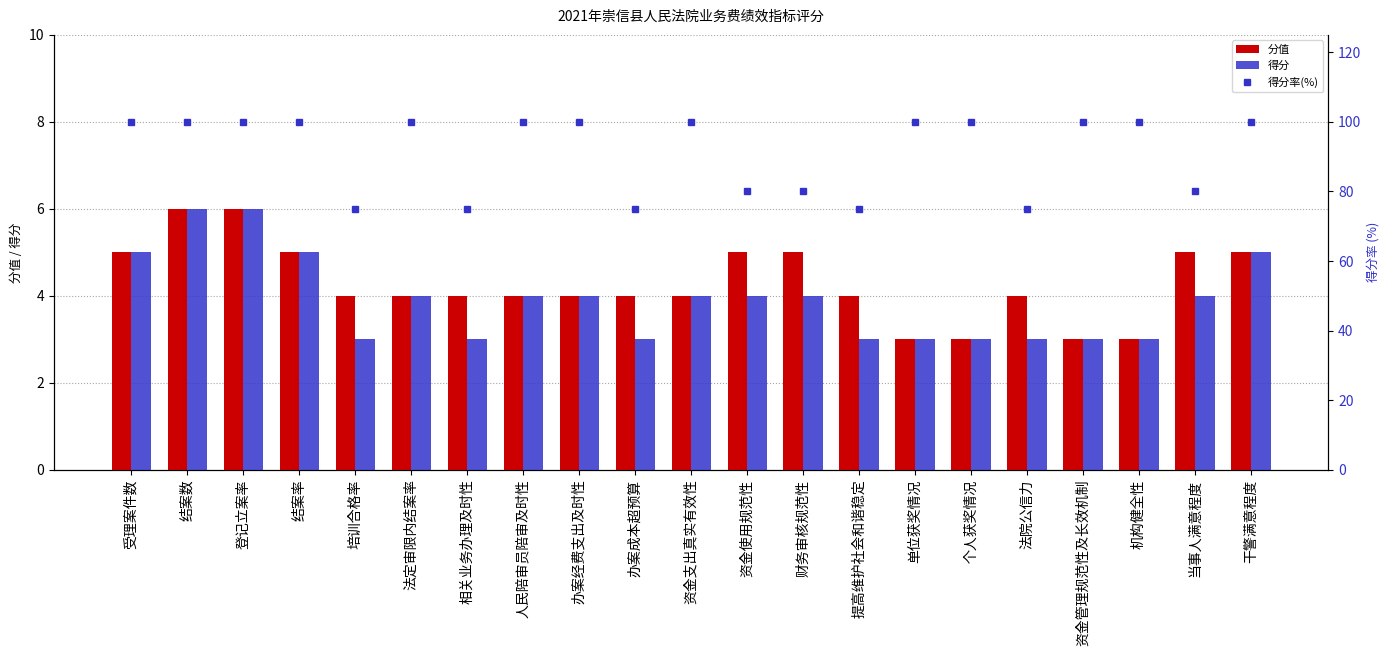

What is the value of the 分值 bar at the 18th from the left?

3